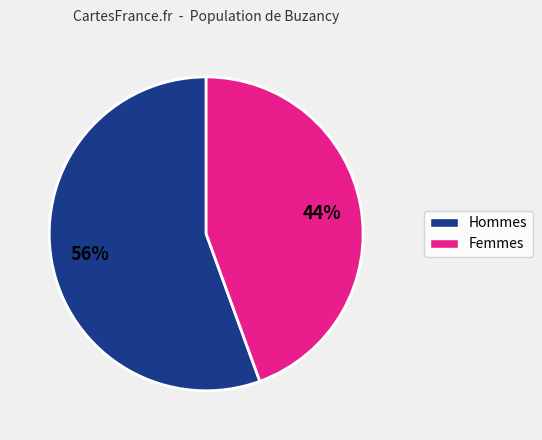

Is there a majority slice in this chart?

Yes